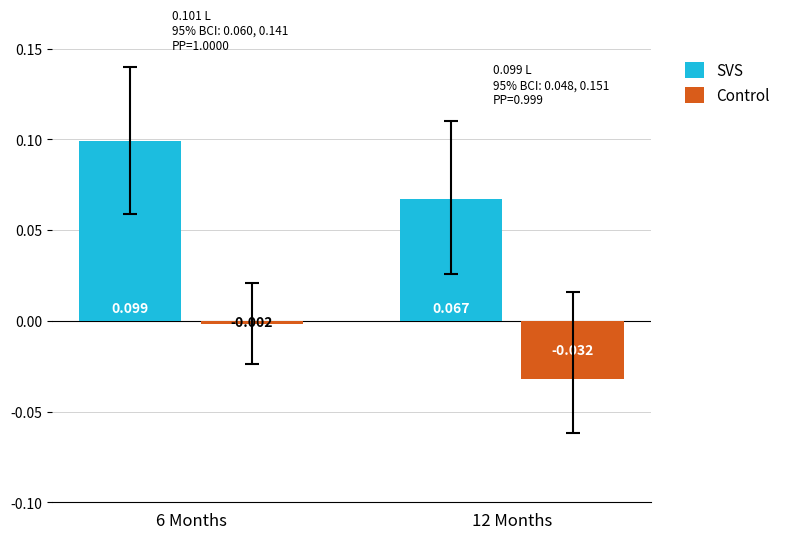

List the series in order of their overall mean, lowest first.

Control, SVS